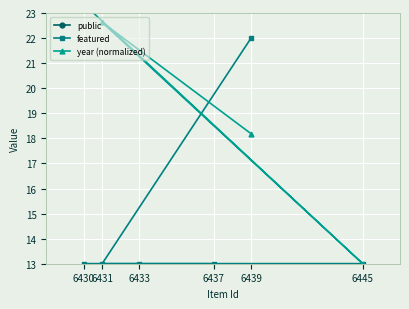

True or false: year (normalized) has more than 1 interior local peaks.

True